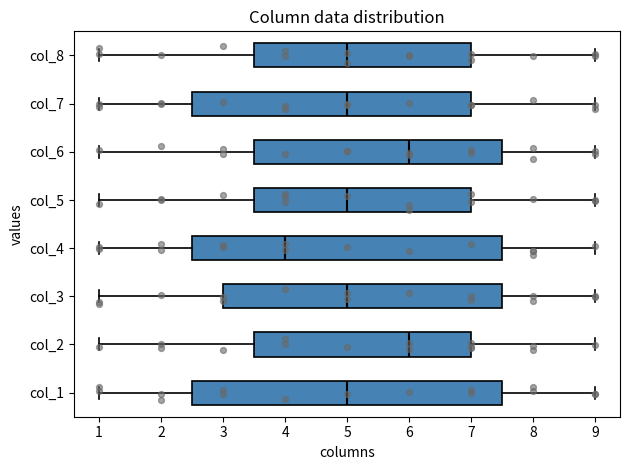

Reading bottom to top, read every box against the x-axis: the position of its median line, the range the box covers, and the ends of its whiskers. The values are not printed on the chart, so give them approximately, as read against the axis.

col_1: median 5.0, box 2.5 to 7.5, whiskers 1.0 to 9.0
col_2: median 6.0, box 3.5 to 7.0, whiskers 1.0 to 9.0
col_3: median 5.0, box 3.0 to 7.5, whiskers 1.0 to 9.0
col_4: median 4.0, box 2.5 to 7.5, whiskers 1.0 to 9.0
col_5: median 5.0, box 3.5 to 7.0, whiskers 1.0 to 9.0
col_6: median 6.0, box 3.5 to 7.5, whiskers 1.0 to 9.0
col_7: median 5.0, box 2.5 to 7.0, whiskers 1.0 to 9.0
col_8: median 5.0, box 3.5 to 7.0, whiskers 1.0 to 9.0